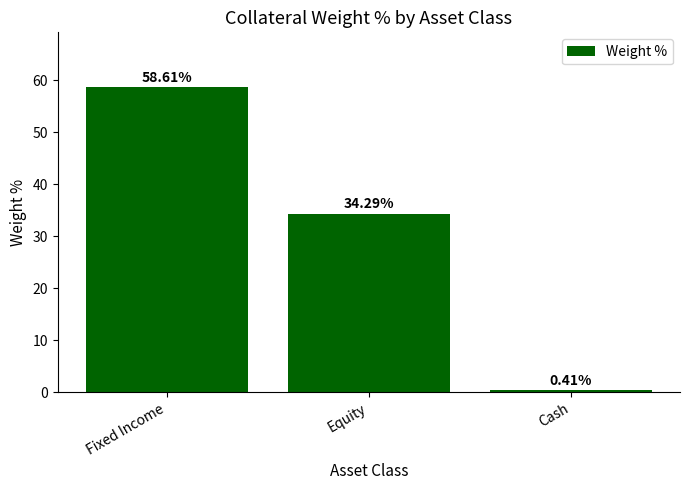

What is the maximum value shown in the chart?

58.6